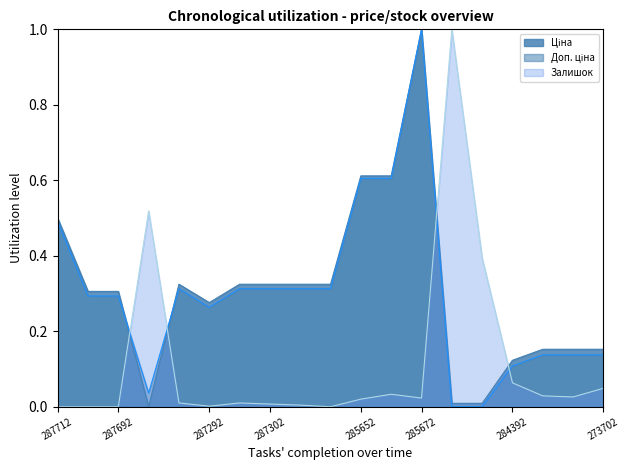

Is it true that Залишок equals 0.0 at 285652231?

True